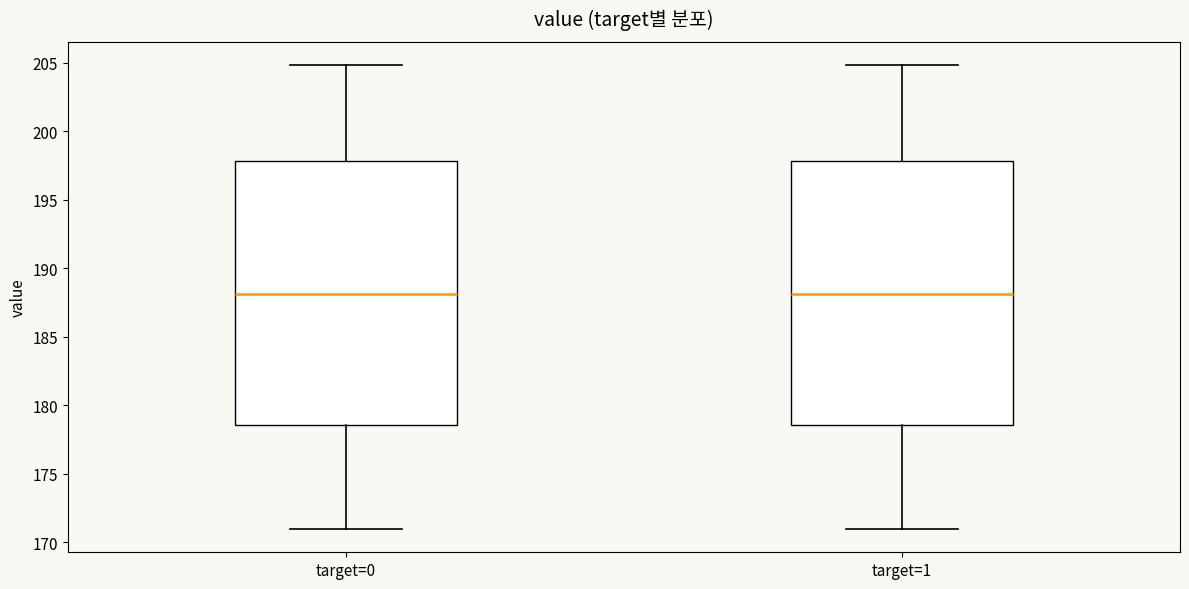

Reading left to right, read every box against the y-axis: the position of its median line, the range the box covers, and the ends of its whiskers. The values are not printed on the chart, so give them approximately, as read against the axis.

target=0: median 188.0, box 178.5 to 198.0, whiskers 171.0 to 205.0
target=1: median 188.0, box 178.5 to 198.0, whiskers 171.0 to 205.0